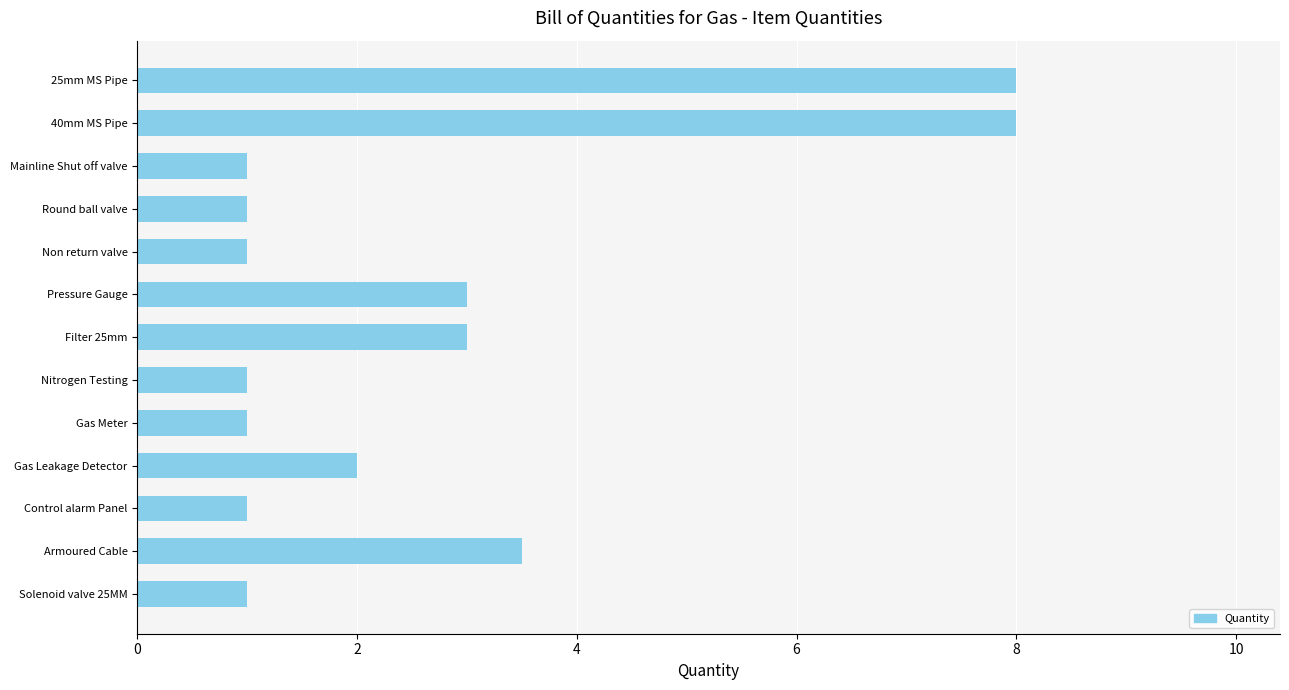

What is the difference between the second highest and second lowest values?

7.0